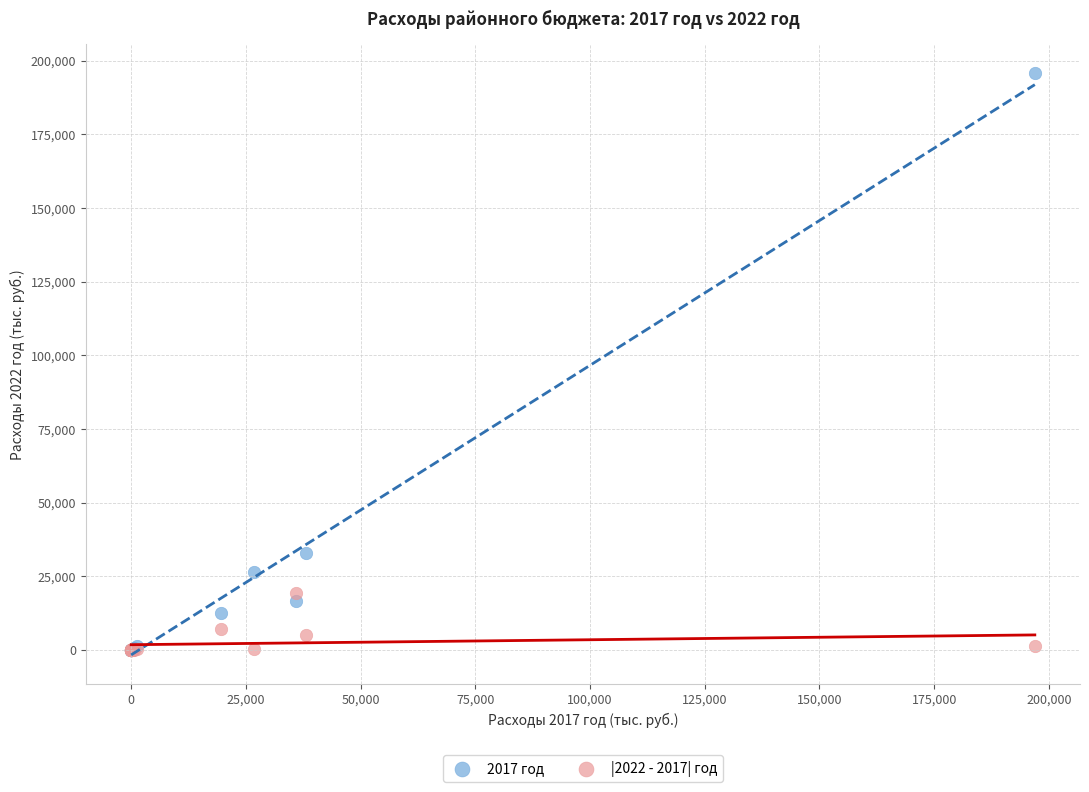

What are all the series names shown in the legend?

2017 год, |2022 - 2017| год